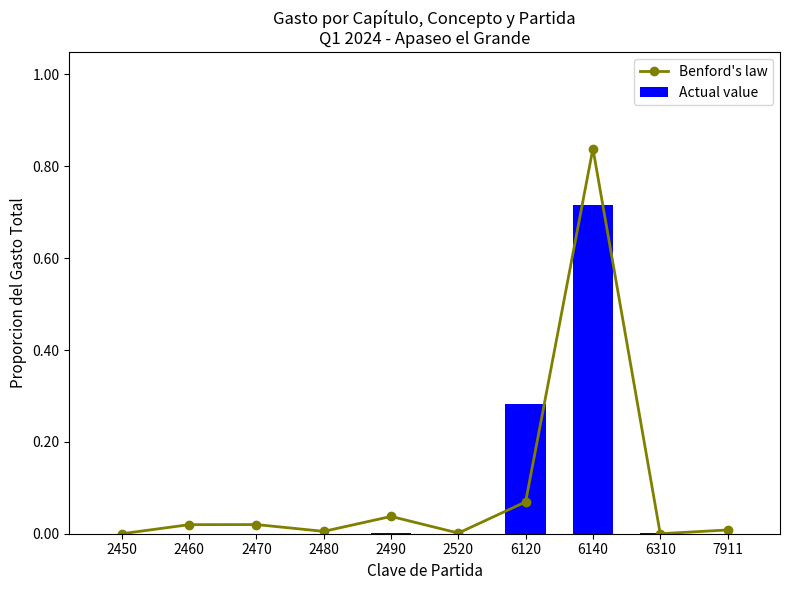

The value of Benford's law at 6140 is 0.8. True or false?

True